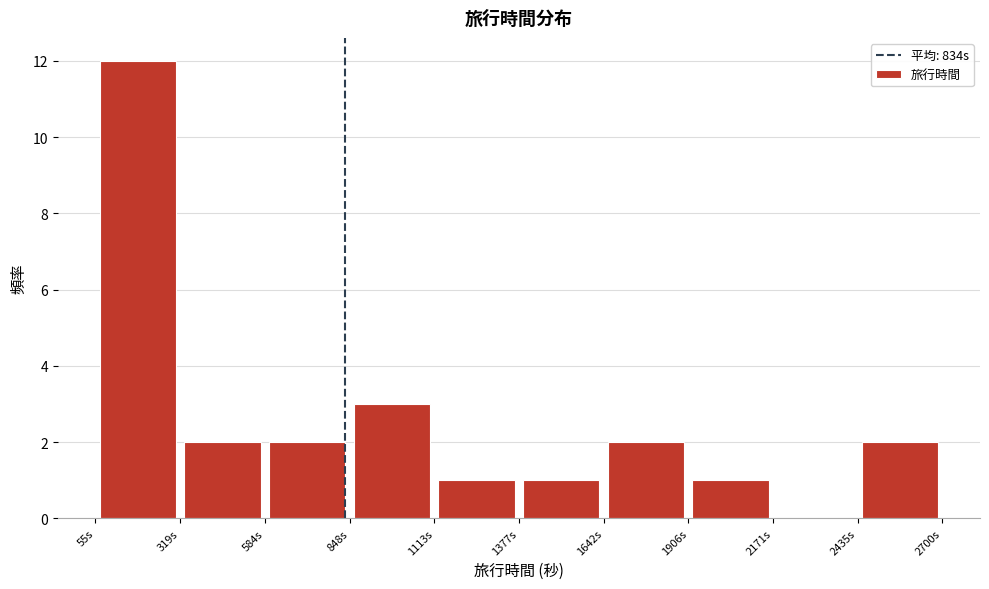

Reading left to right, transcribe this chart: for each bar, give the range it covers on the x-axis and its height. Neither the bar edges nor the heights are printed on the chart, so give them approximately, as read against the axes.

50 to 300: 12
300 to 600: 2
600 to 850: 2
850 to 1100: 3
1100 to 1400: 1
1400 to 1650: 1
1650 to 1900: 2
1900 to 2150: 1
2150 to 2450: 0
2450 to 2700: 2